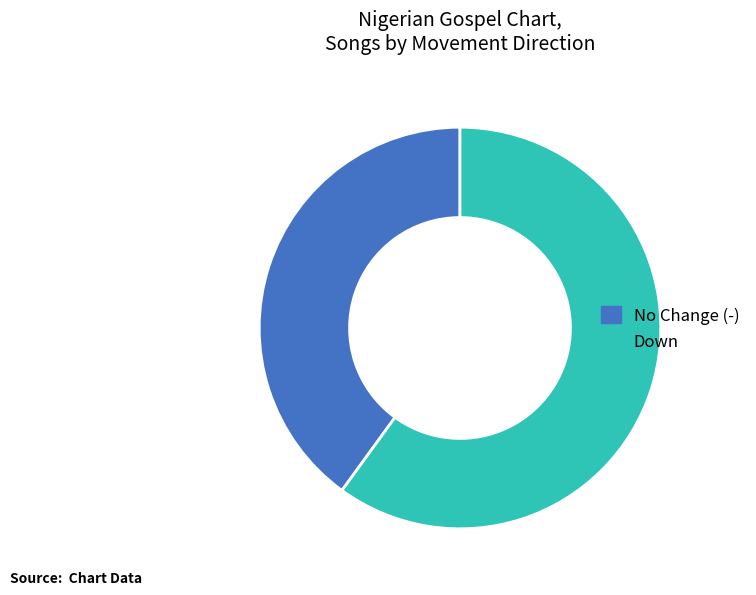

Which category accounts for the majority?

Down